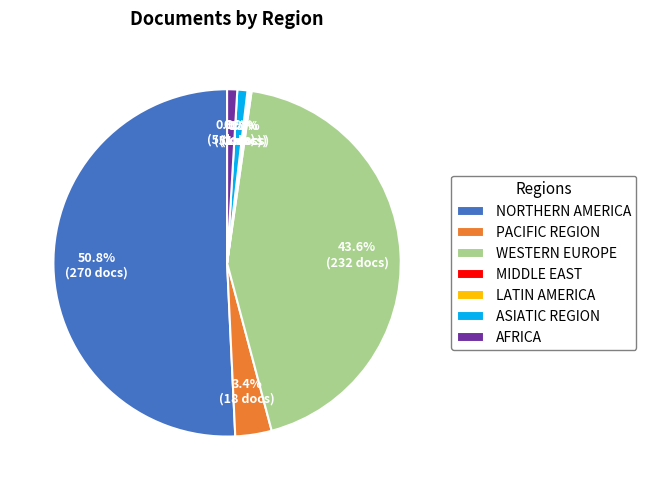

Between NORTHERN AMERICA and ASIATIC REGION, which is larger?

NORTHERN AMERICA